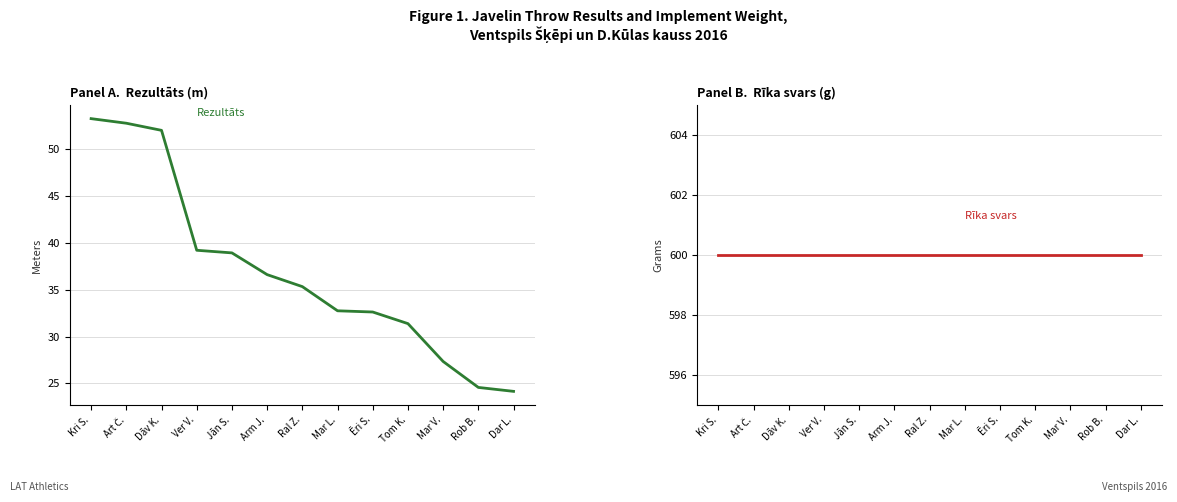

At which category does the chart reach its peak across all series?

Kri S.